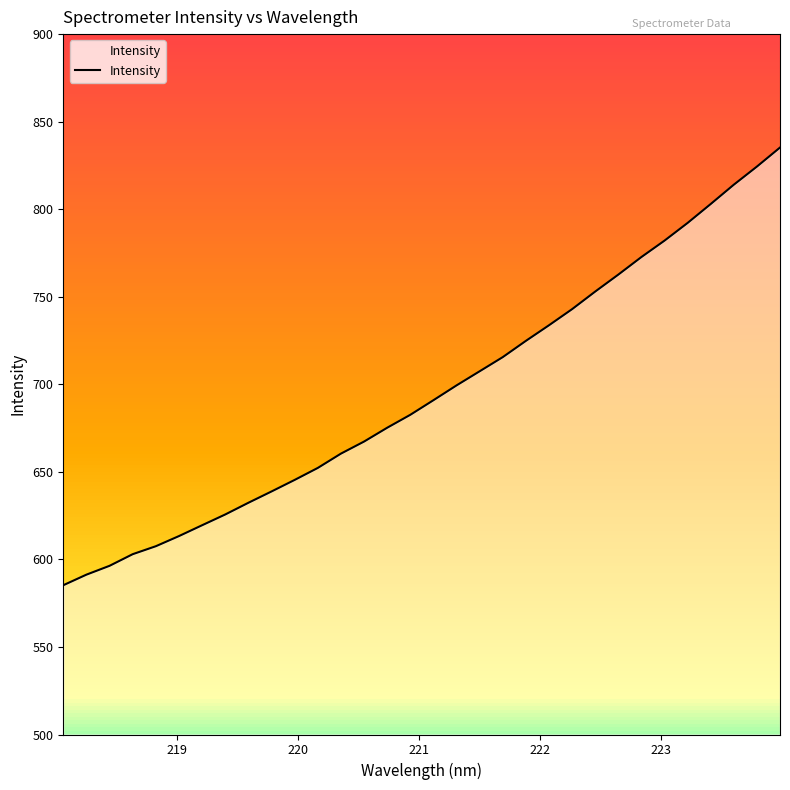

Reading left to right, extract all data points from this chart.

585.3	591.3	596.3	603.0	607.5	613.3	619.5	625.7	632.4	638.8	645.4	652.2	660.4	667.3	675.2	682.6	690.9	699.4	707.4	715.5	724.8	733.7	742.9	753.0	762.7	772.7	782.1	792.2	803.0	814.0	824.3	835.2